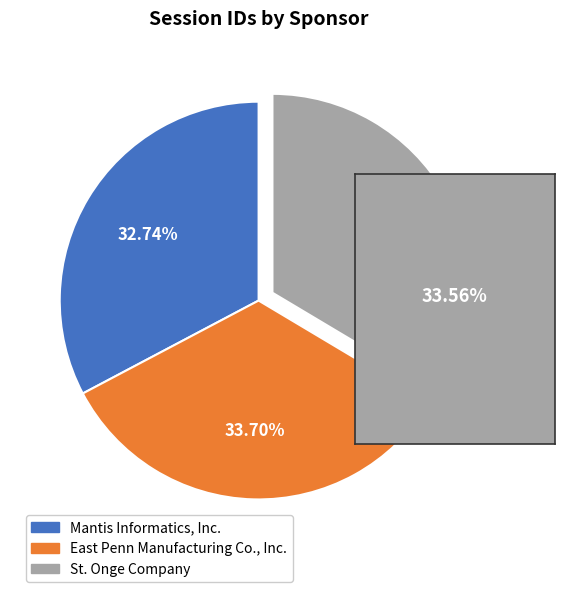

To the nearest percent, what portion does Mantis Informatics, Inc. represent?

33%